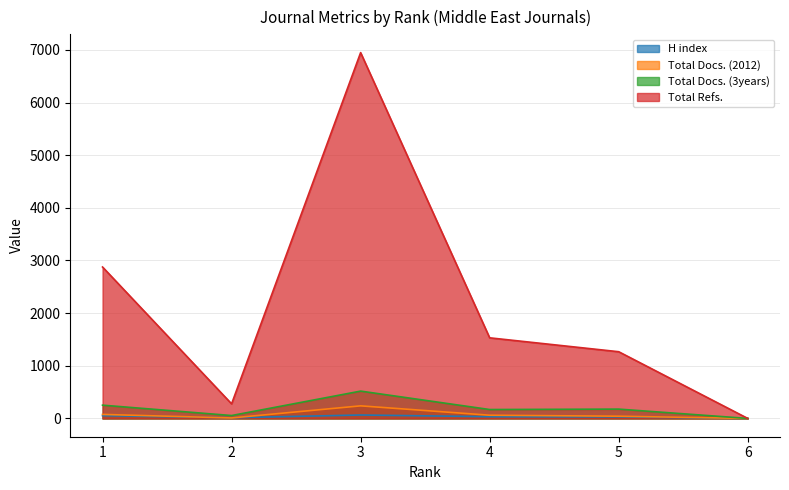

At which category does the chart reach its minimum across all series?

6